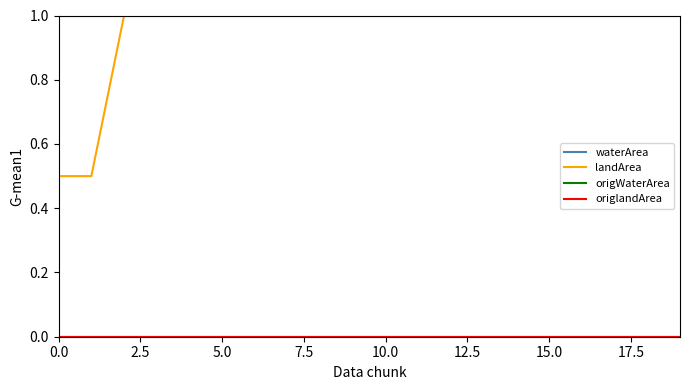

Reading left to right, what are all the values shown in this chart?

waterArea: 1.0	1.0	1.0	1.0	1.0	1.0	1.0	1.0	1.0	1.0	1.0	1.0	1.0	1.0	1.0	1.0	1.0	1.0	1.0	1.0
landArea: 0.5	0.5	1.0	1.0	1.0	1.0	1.0	1.0	1.0	1.0	1.0	1.0	1.0	1.0	1.0	1.0	1.0	1.0	1.0	1.0
origWaterArea: 0.0	0.0	0.0	0.0	0.0	0.0	0.0	0.0	0.0	0.0	0.0	0.0	0.0	0.0	0.0	0.0	0.0	0.0	0.0	0.0
origlandArea: 0.0	0.0	0.0	0.0	0.0	0.0	0.0	0.0	0.0	0.0	0.0	0.0	0.0	0.0	0.0	0.0	0.0	0.0	0.0	0.0